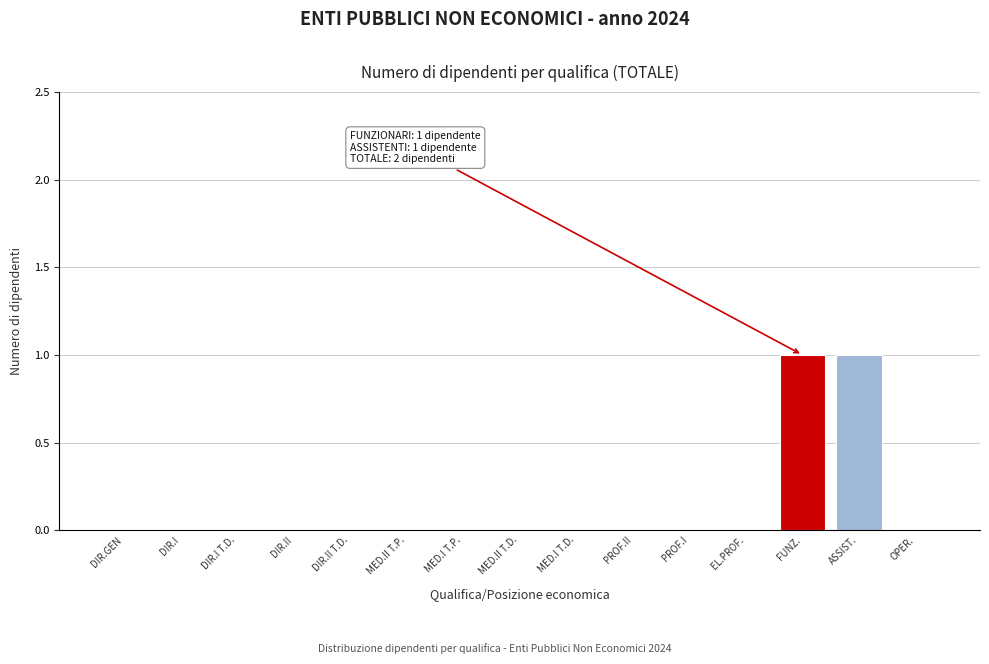

Reading left to right, extract all data points from this chart.

DIR.GEN=0	DIR.I=0	DIR.I T.D.=0	DIR.II=0	DIR.II T.D.=0	MED.II T.P.=0	MED.I T.P.=0	MED.II T.D.=0	MED.I T.D.=0	PROF.II=0	PROF.I=0	EL.PROF.=0	FUNZ.=1	ASSIST.=1	OPER.=0